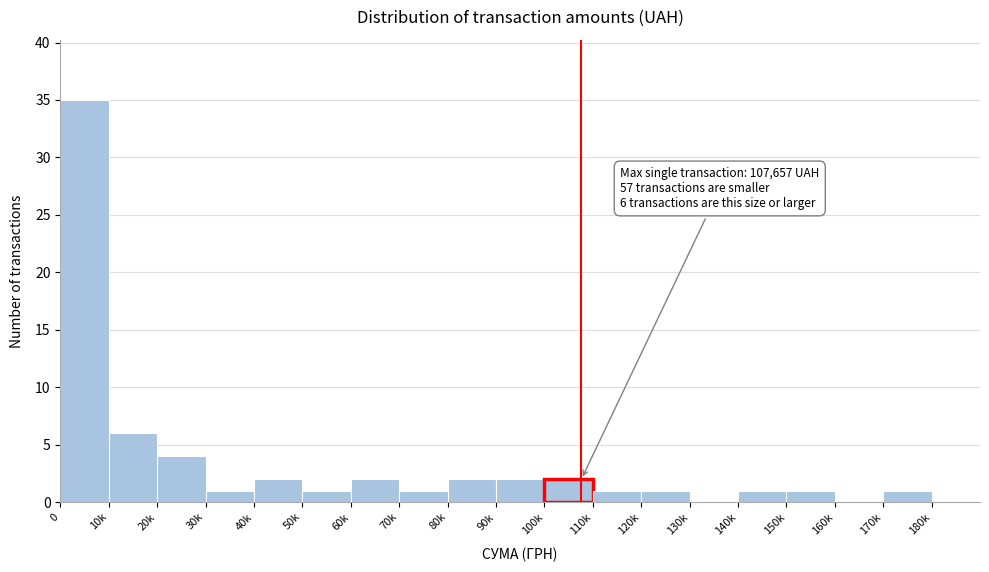

Reading right to left, extract all data points from this chart.

170k=1	160k=0	150k=1	140k=1	130k=0	120k=1	110k=1	100k=2	90k=2	80k=2	70k=1	60k=2	50k=1	40k=2	30k=1	20k=4	10k=6	0=35